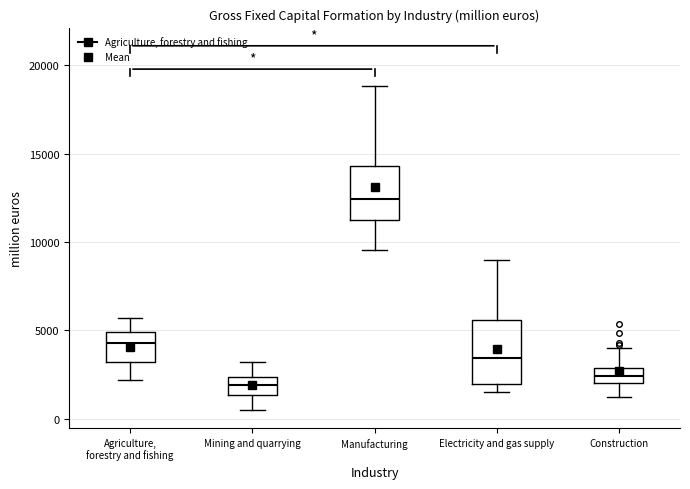

Which box is the tallest, from its lower edge to its upper edge?

Electricity and gas supply